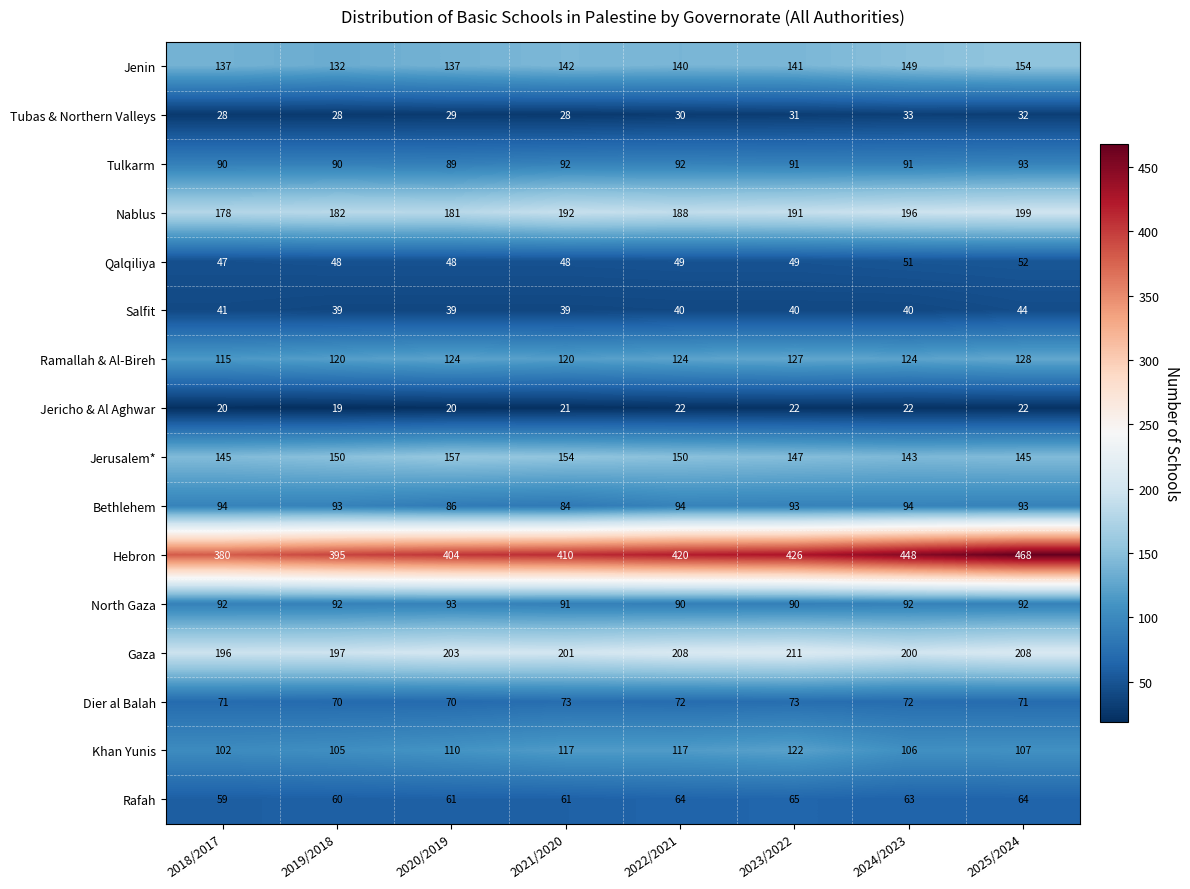

Which category has the highest value across all series?

2025/2024